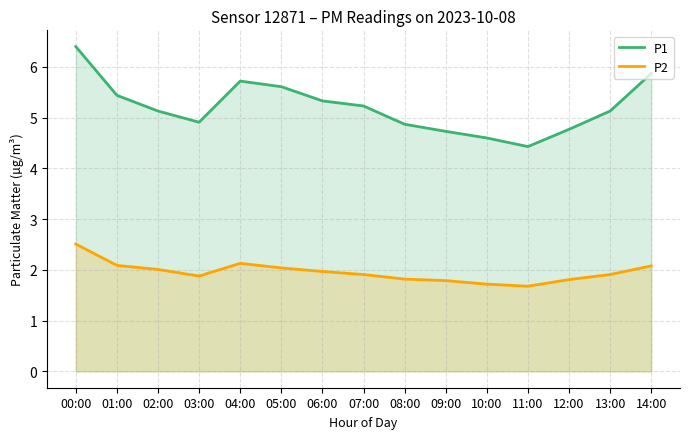

Which category has the highest value across all series?

00:00